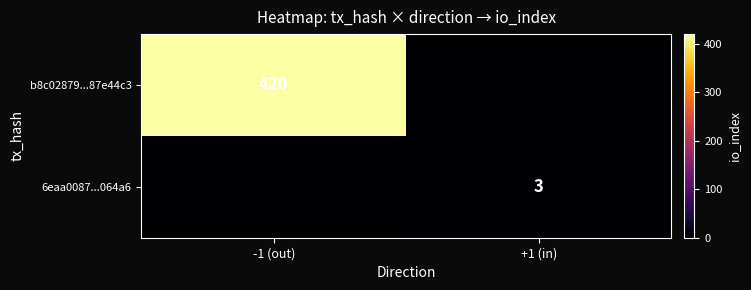

True or false: b8c02879...87e44c3 has a value of 278 at -1 (out).

False